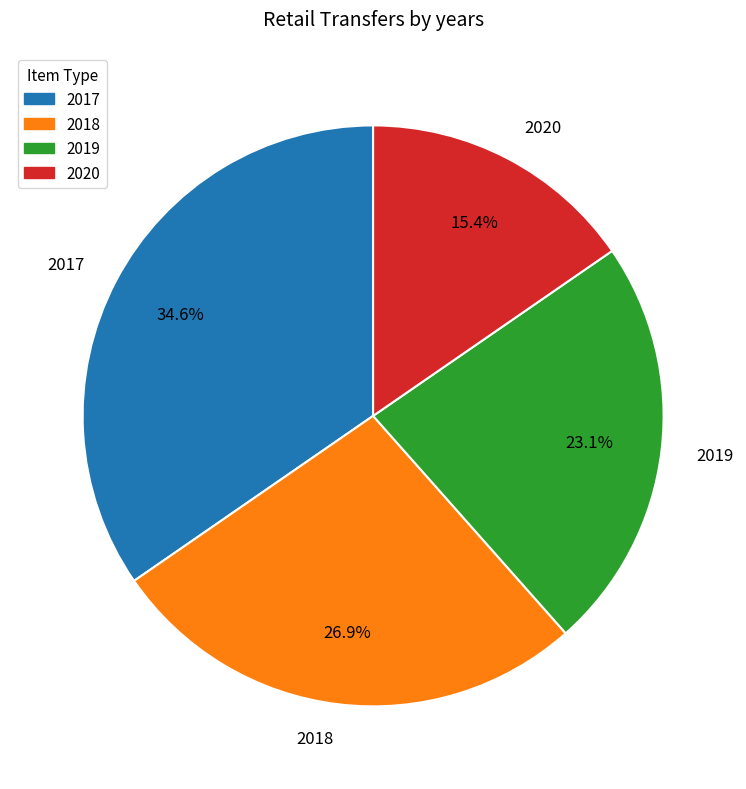

Which slice is the smallest?

2020